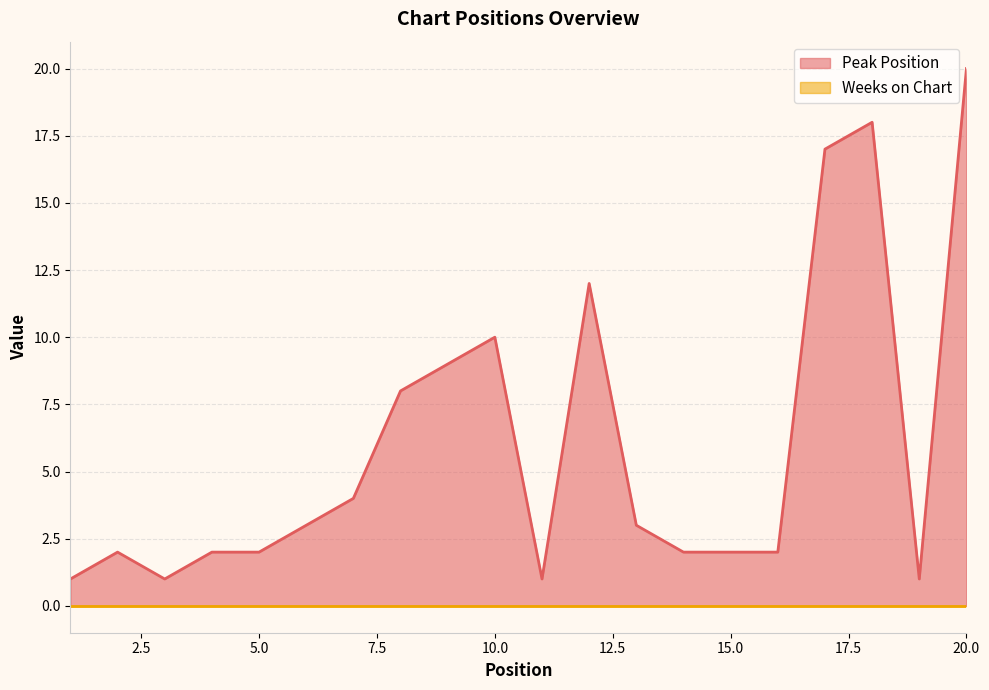

What is the value of the 11th point from the left?

1